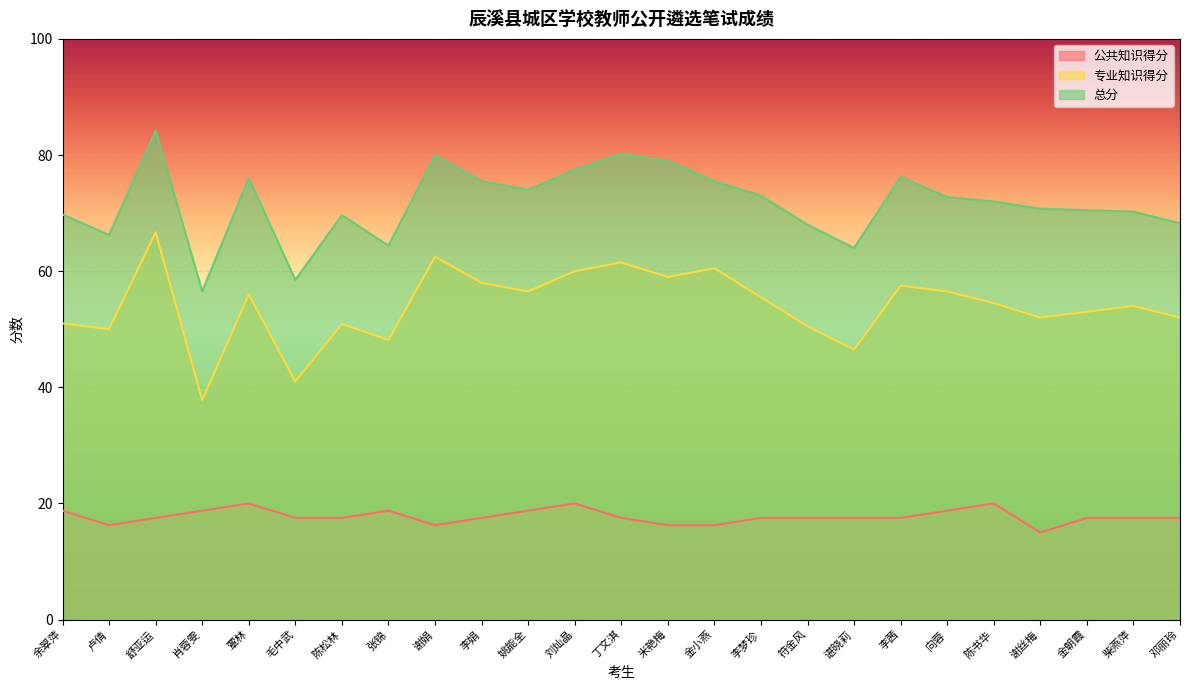

True or false: 总分 and 公共知识得分 cross at least once.

False